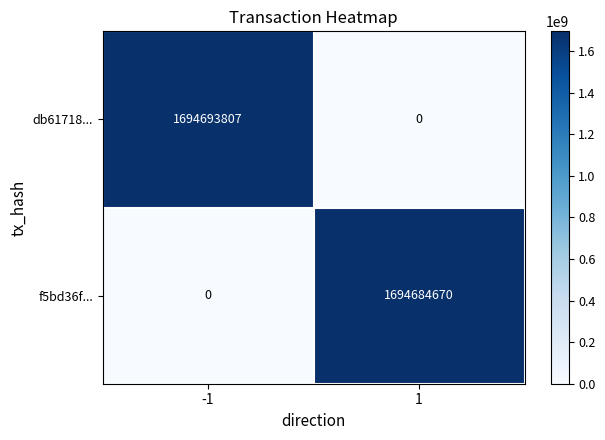

The value of f5bd36f... at 1 is 1694684670. True or false?

True